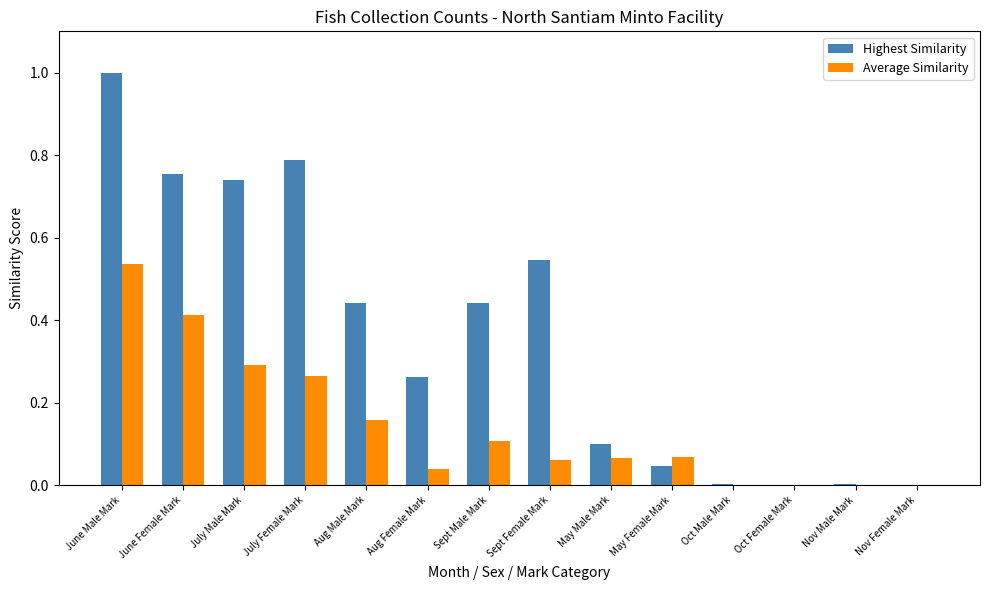

Which series has the largest total across all categories?

Highest Similarity